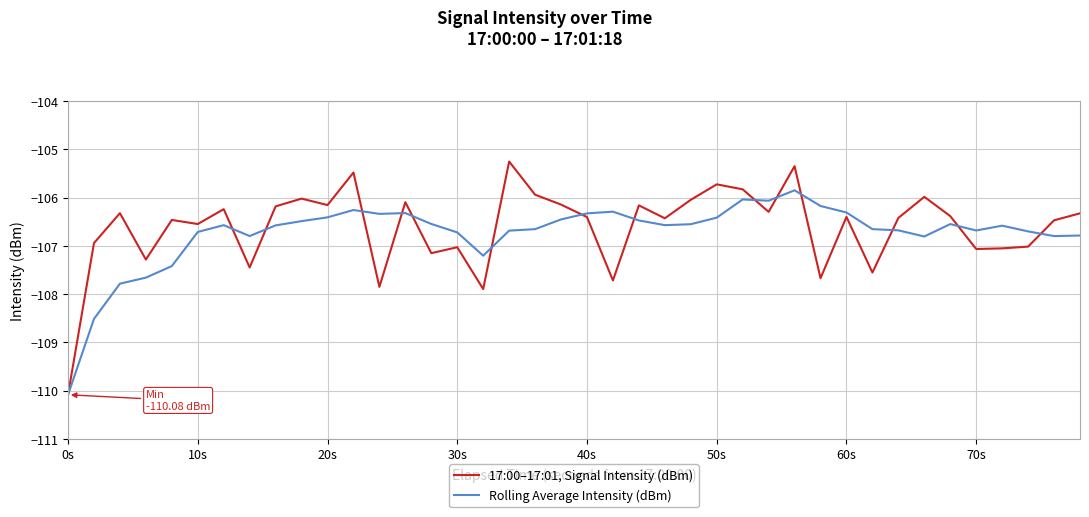

Which series has the widest spread of values?

17:00–17:01, Signal Intensity (dBm)